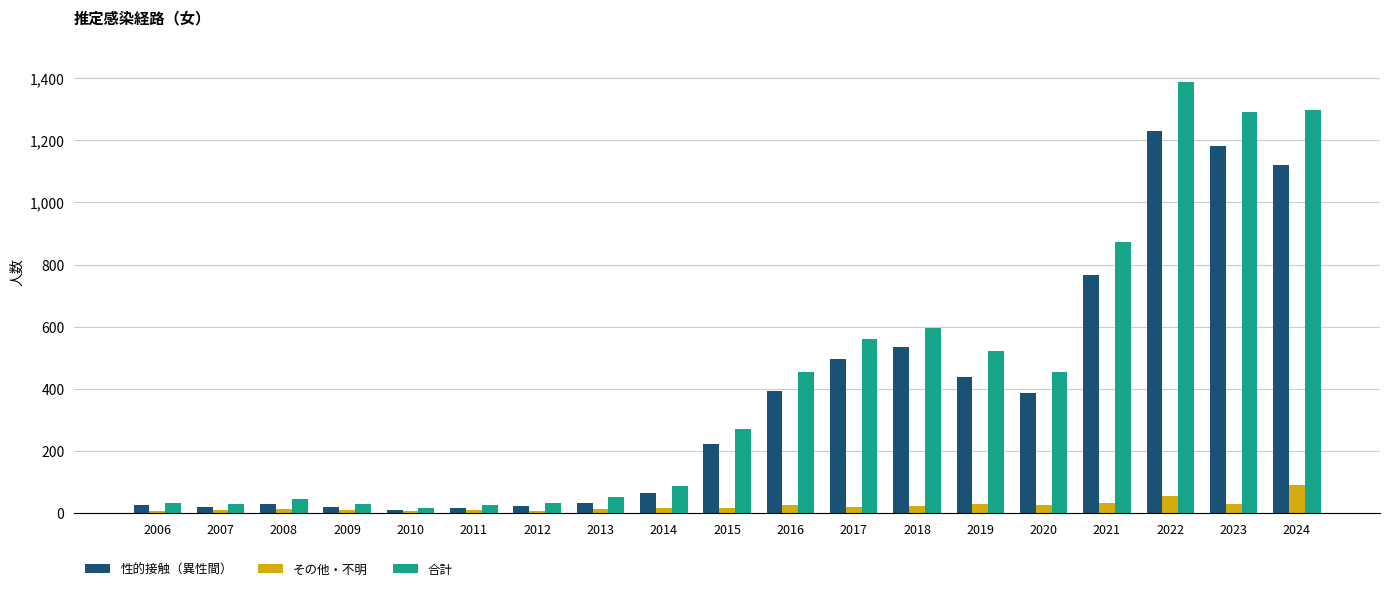

What is the difference between the 合計 values at 2009 and 2023?

1262